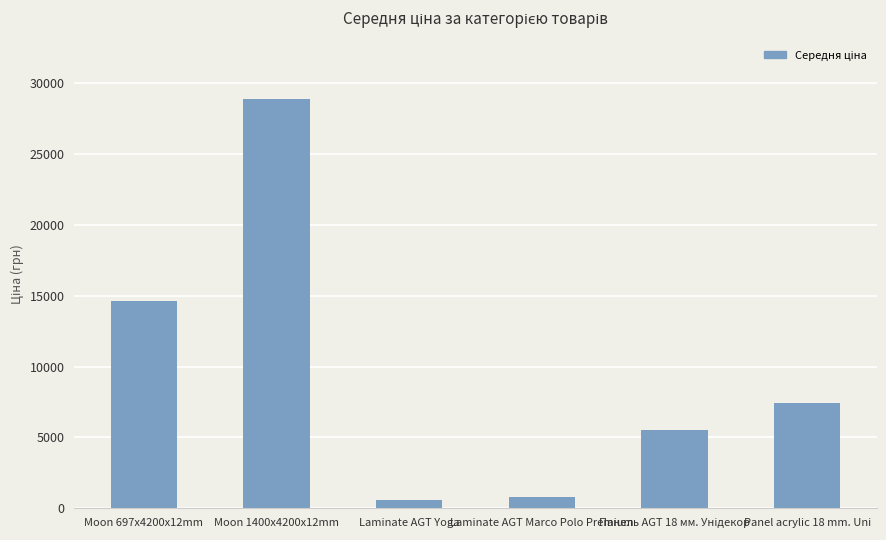

The value at Panel acrylic 18 mm. Uni is 7453.8. True or false?

True